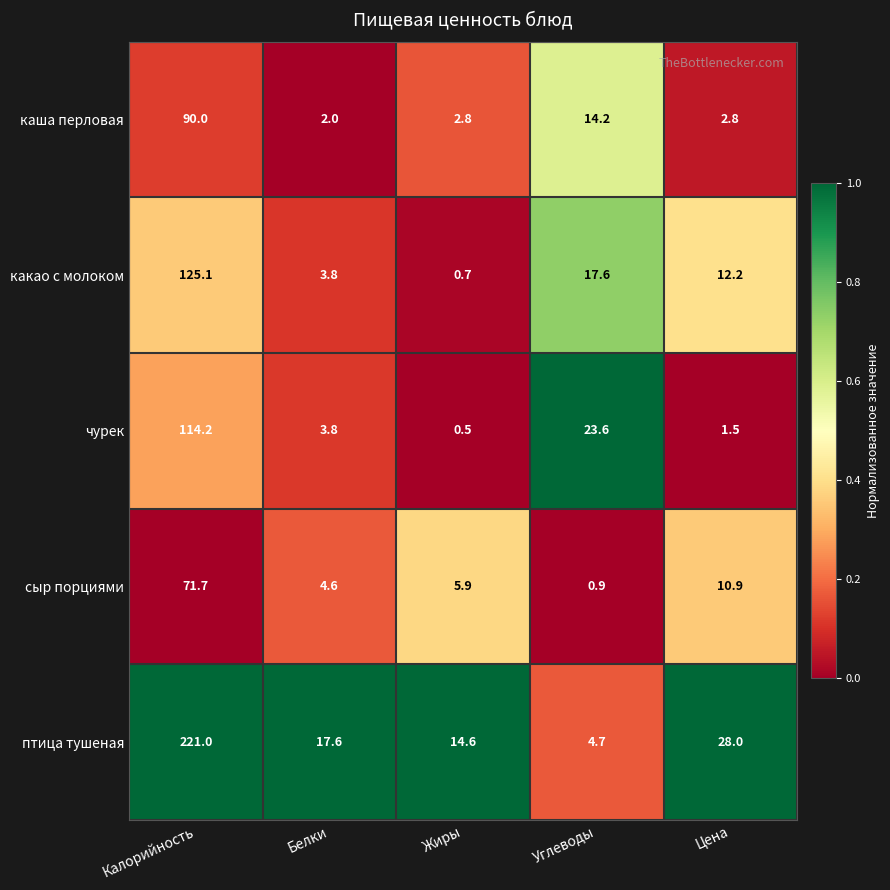

Reading left to right, transcribe all the data shown in this chart.

каша перловая: 90.0	2.0	2.8	14.2	2.8
какао с молоком: 125.1	3.8	0.7	17.6	12.2
чурек: 114.2	3.8	0.5	23.6	1.5
сыр порциями: 71.7	4.6	5.9	0.9	10.9
птица тушеная: 221.0	17.6	14.6	4.7	28.0